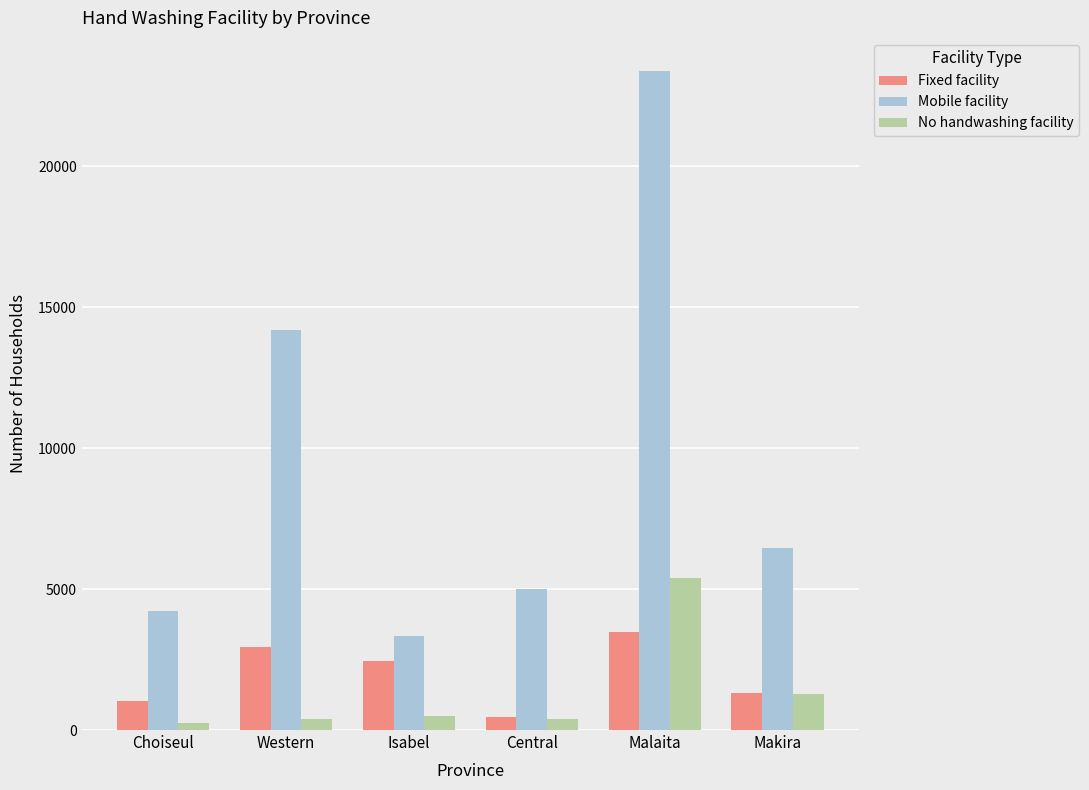

What is the label of the 3rd bar from the left?

Isabel